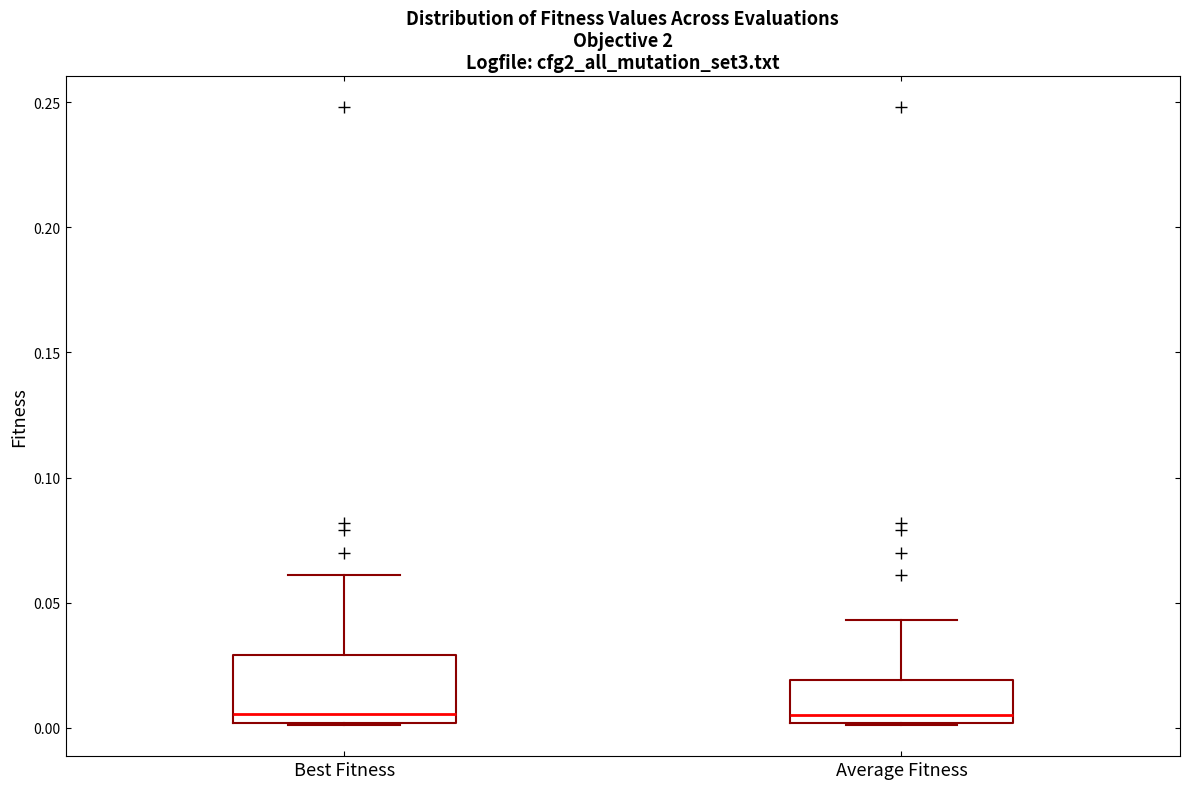

Where does the upper whisker of the box for Average Fitness end on the y-axis? The values are not printed on the chart, so give them approximately, as read against the axis.

0.045